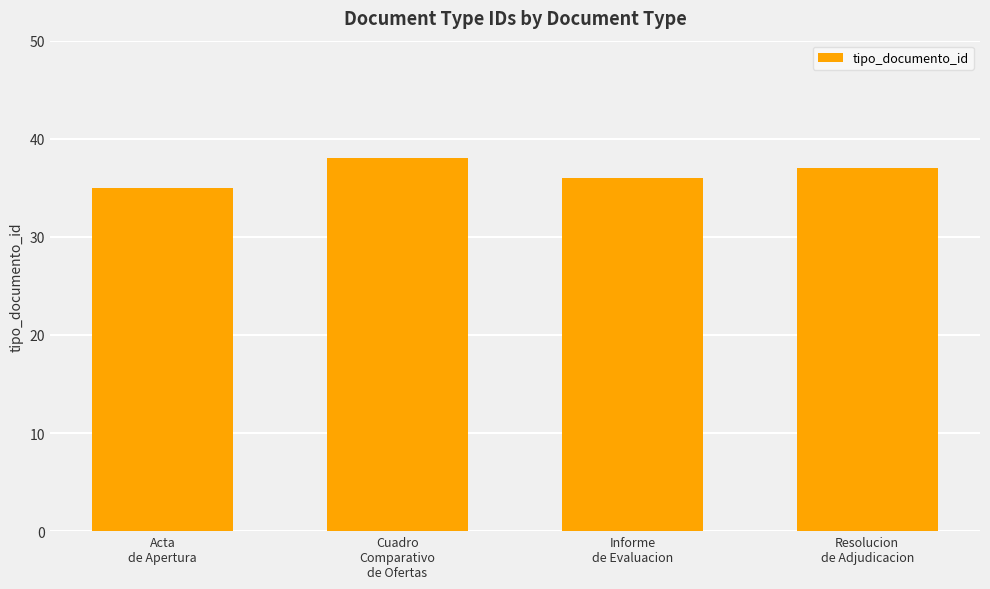

What is the minimum value shown in the chart?

35